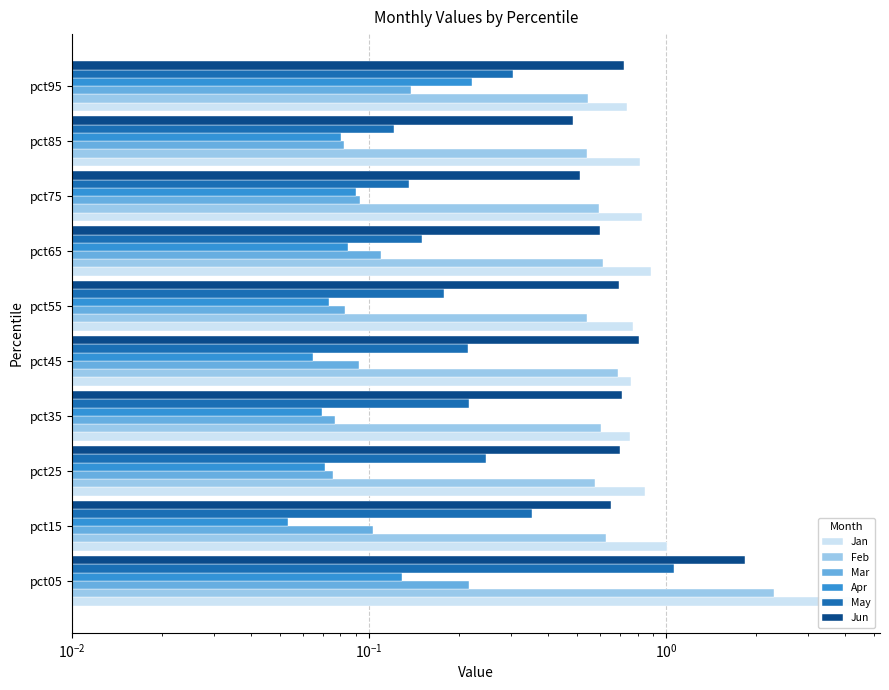

True or false: Mar has a value of 0.1 at pct95.

True